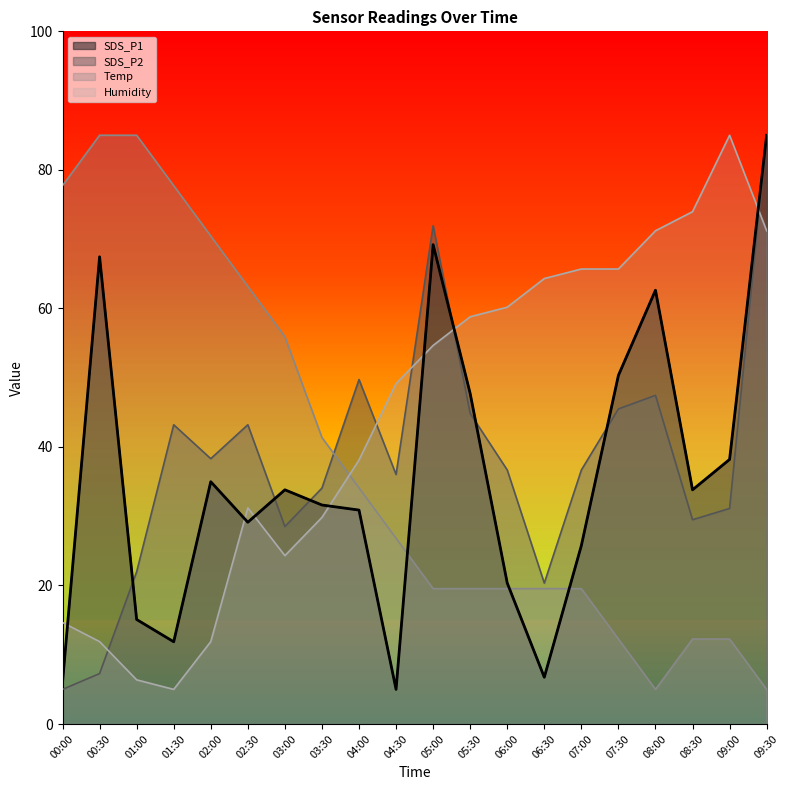

Does the chart display data point markers on the line(s)?

No